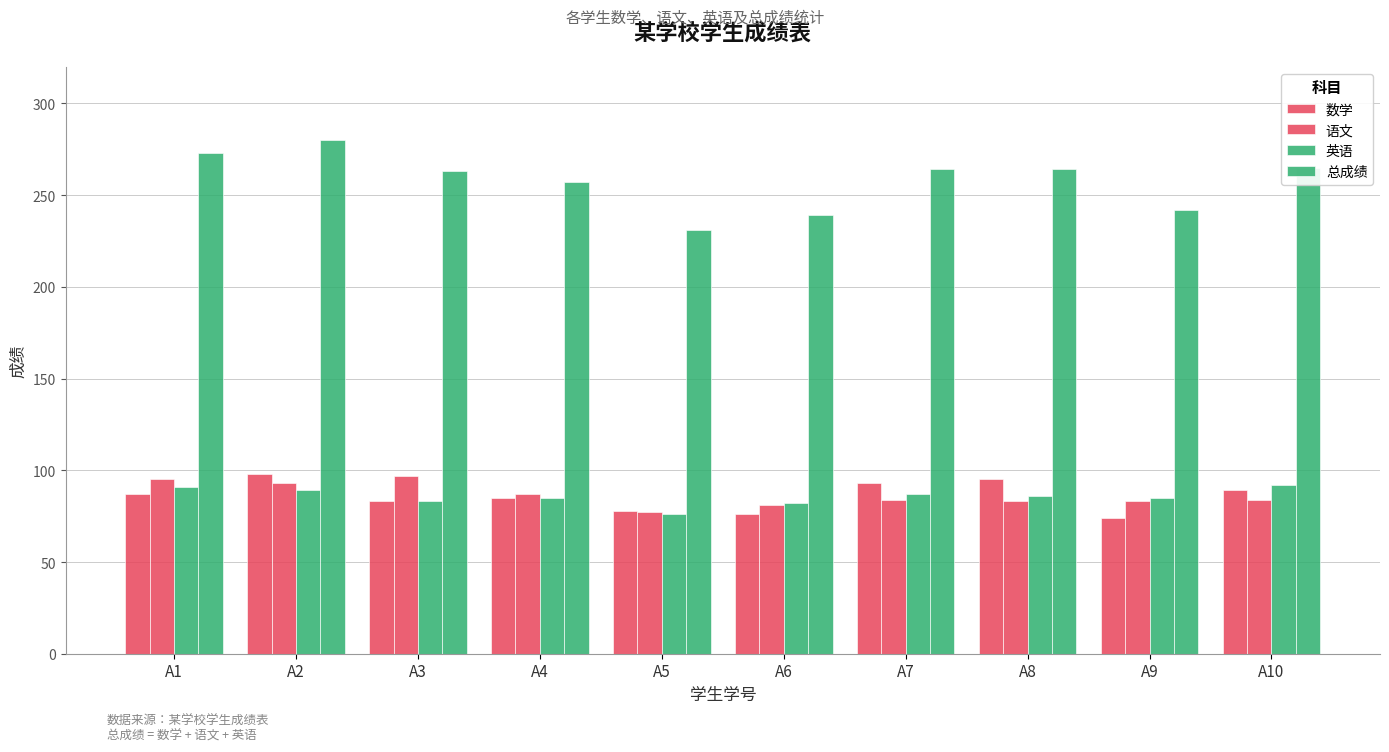

List the labels in order of 英语 value, smallest first.

A5, A6, A3, A4, A9, A8, A7, A2, A1, A10